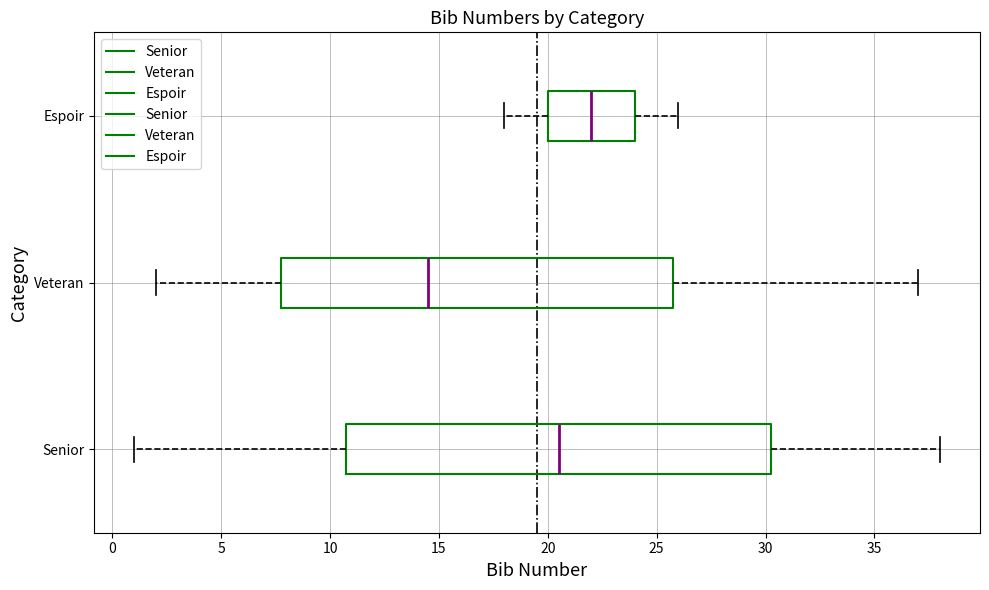

Where does the median line of the box for Espoir sit on the x-axis? The values are not printed on the chart, so give them approximately, as read against the axis.

22.0